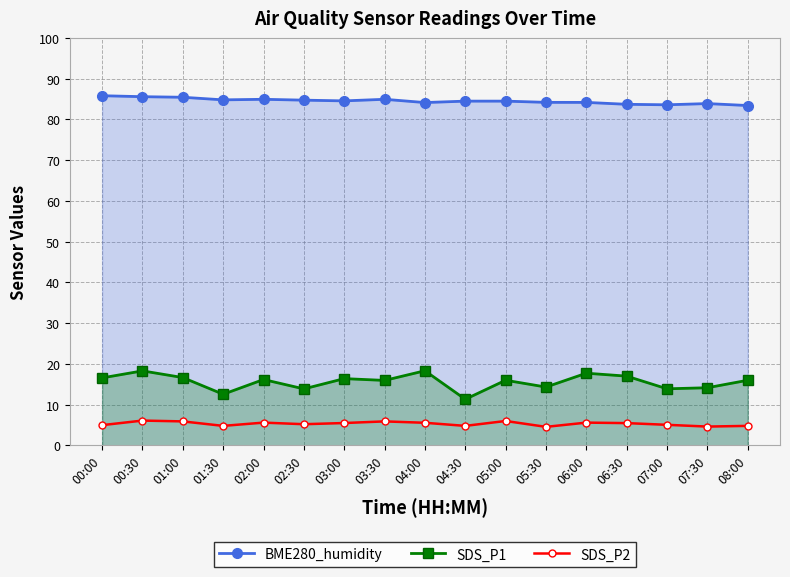

In SDS_P1, how many points are lower than both neighbors (excluding endpoints)?

6